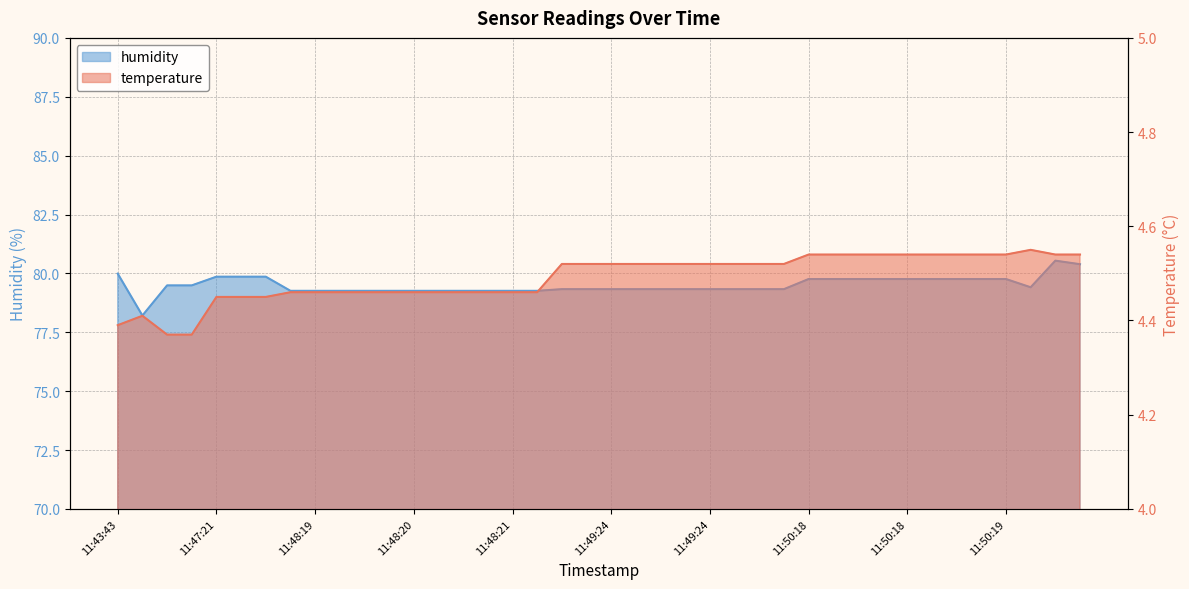

What is the approximate value of temperature at 11:50:19?

4.5